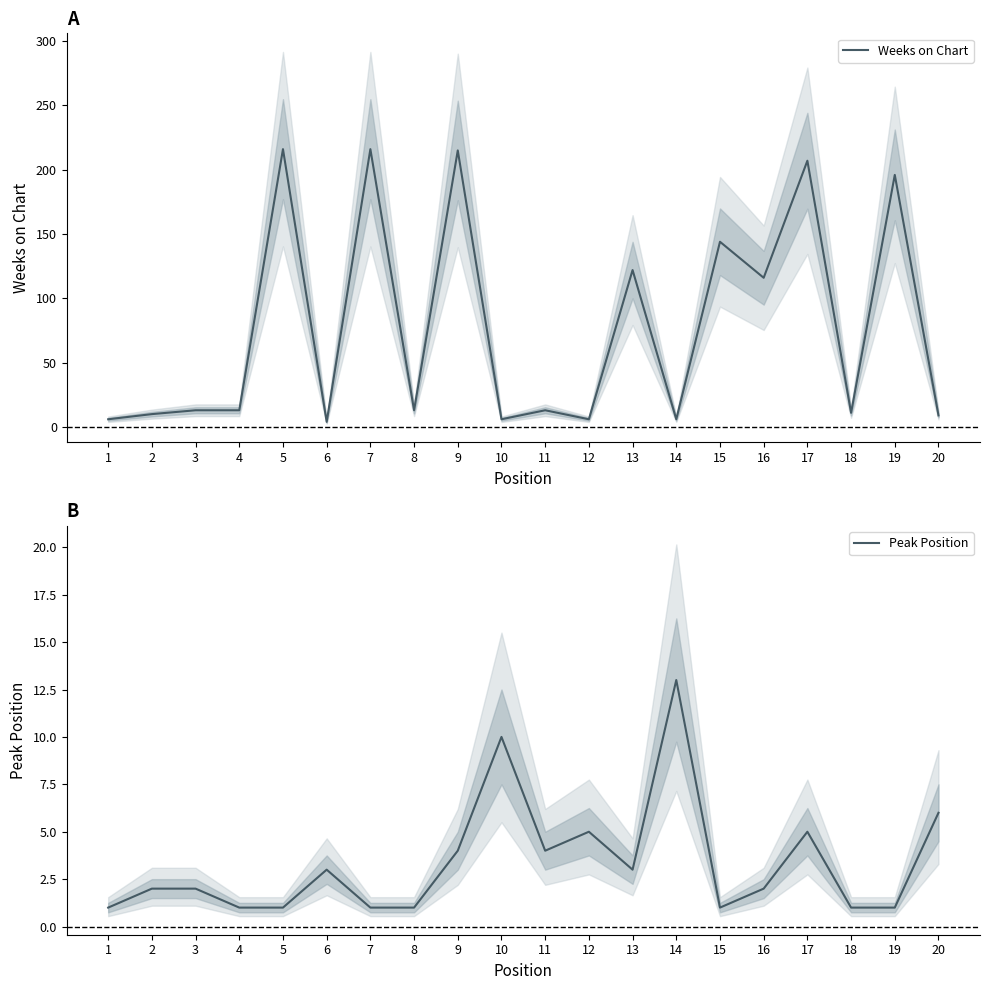

The Peak Position series shows 1 at 8. True or false?

True